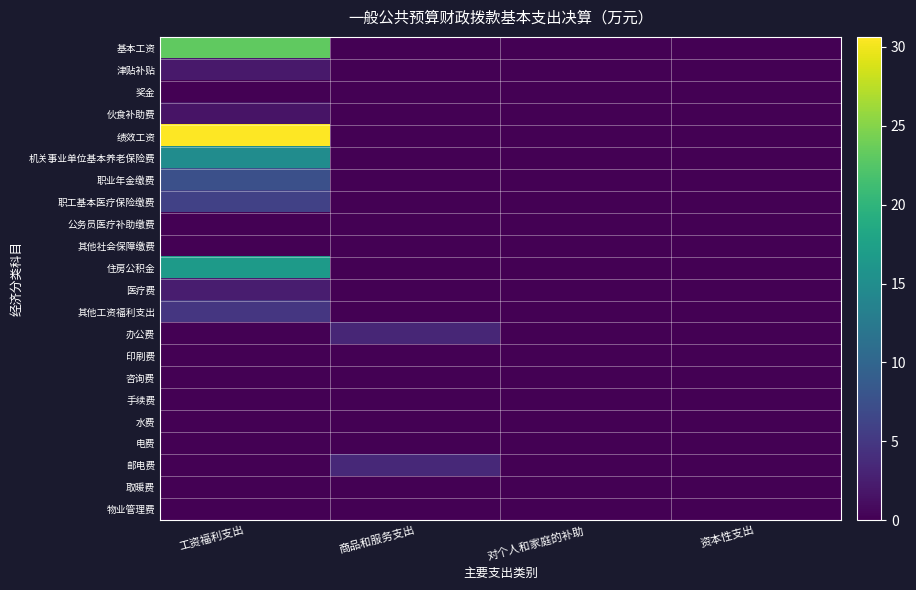

At how many categories does at least one series exceed 10?

1